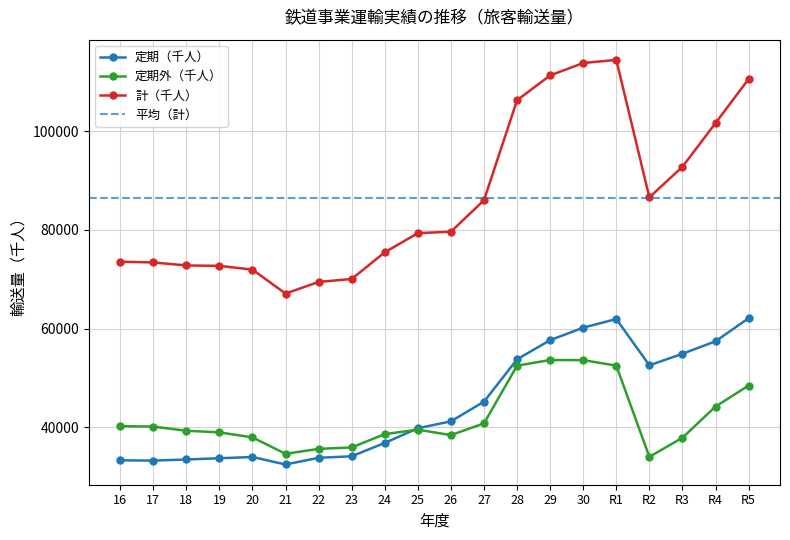

What is the minimum value for 計（千人）?

67098